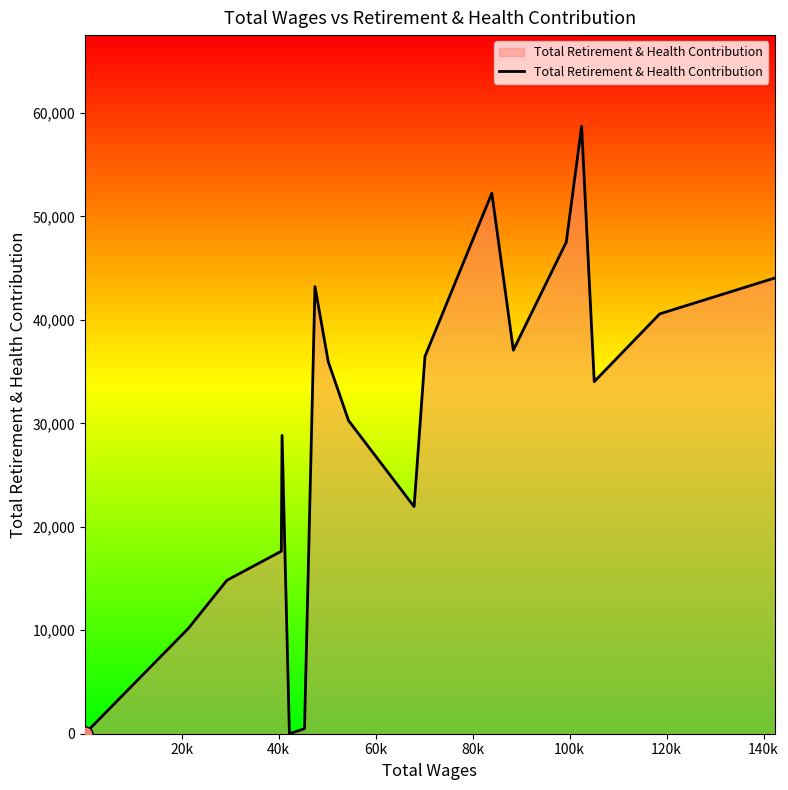

What is the greatest value displayed?

58711